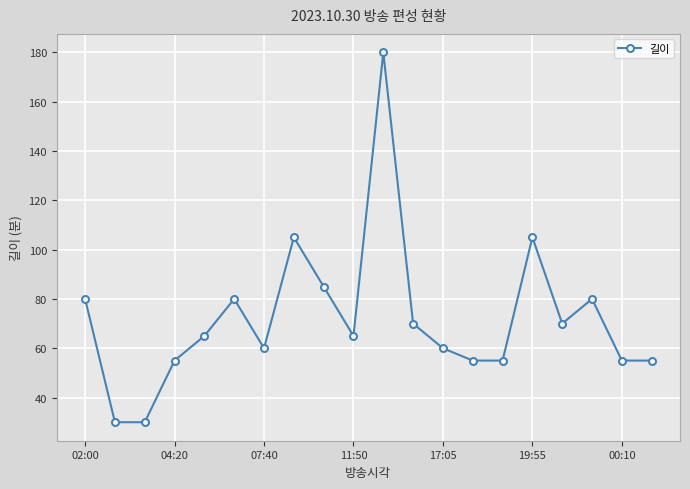

What is the value of the 9th point from the left?

85